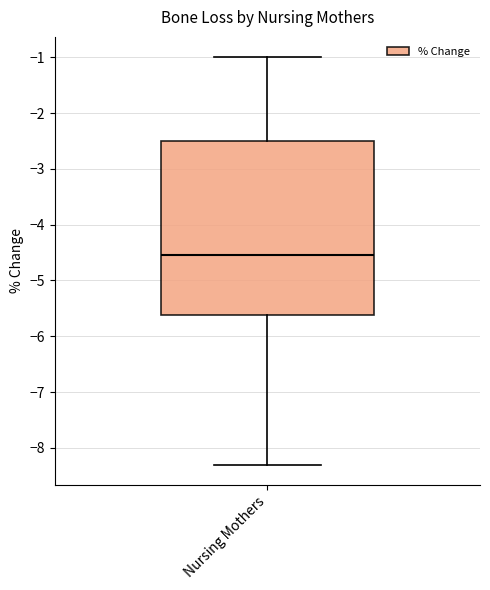

Where is the lower edge of the box for Nursing Mothers on the y-axis? The values are not printed on the chart, so give them approximately, as read against the axis.

-5.6